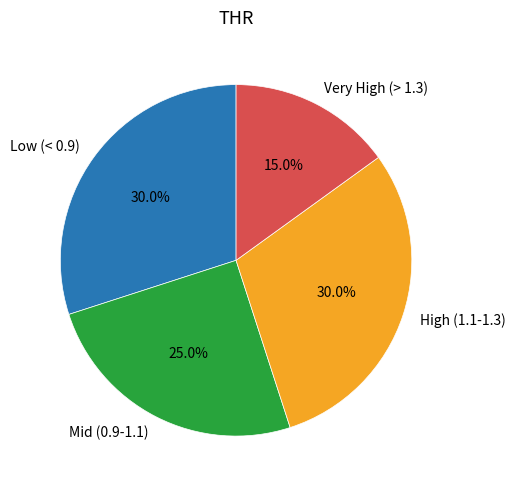

Does any single category account for the majority?

No